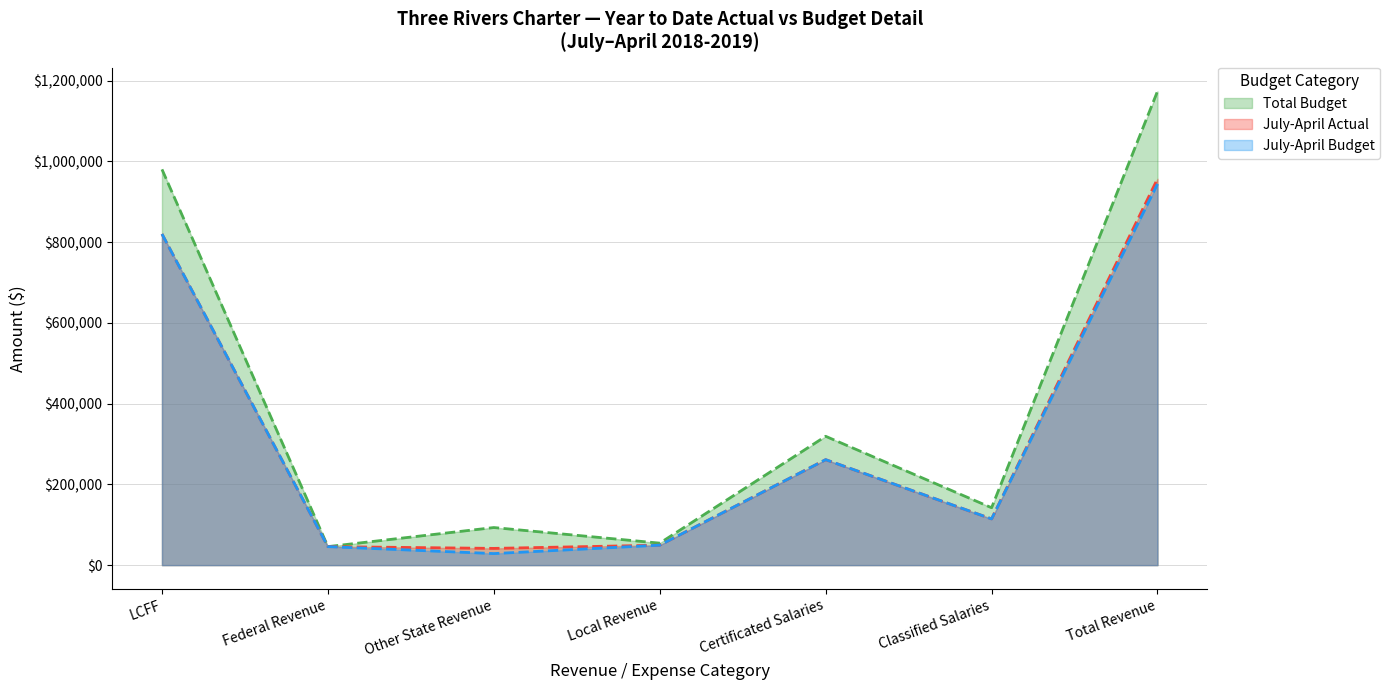

What is the label of the 5th point from the right?

Other State Revenue